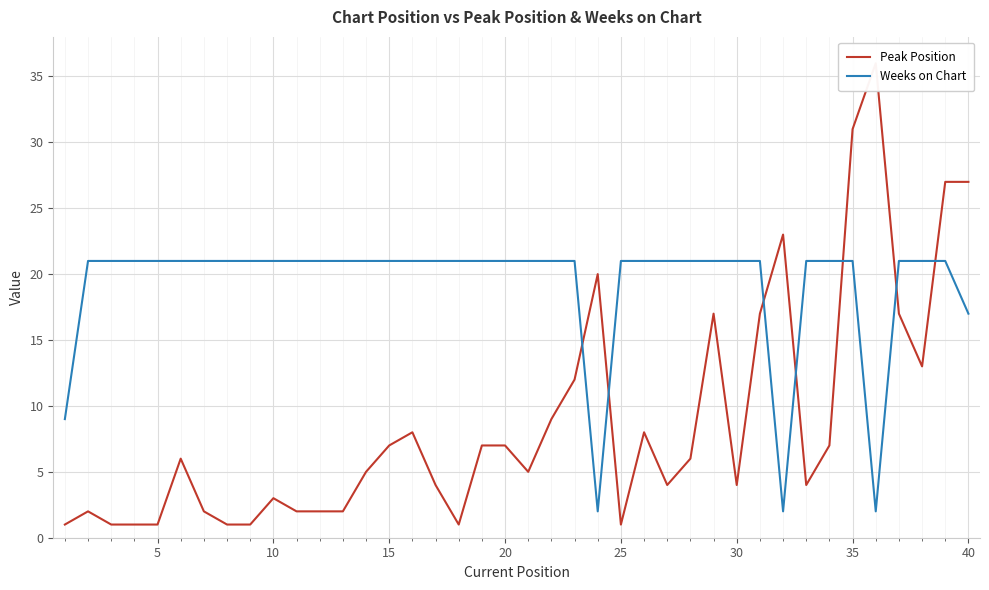

What is the highest value of the Weeks on Chart series?

21